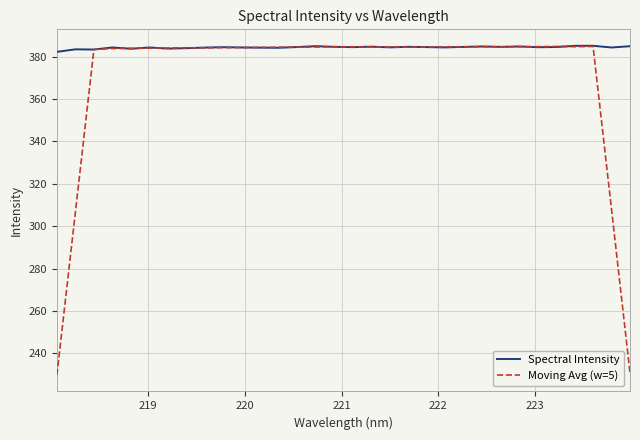

Which series has the largest range (max minus min)?

Moving Avg (w=5)